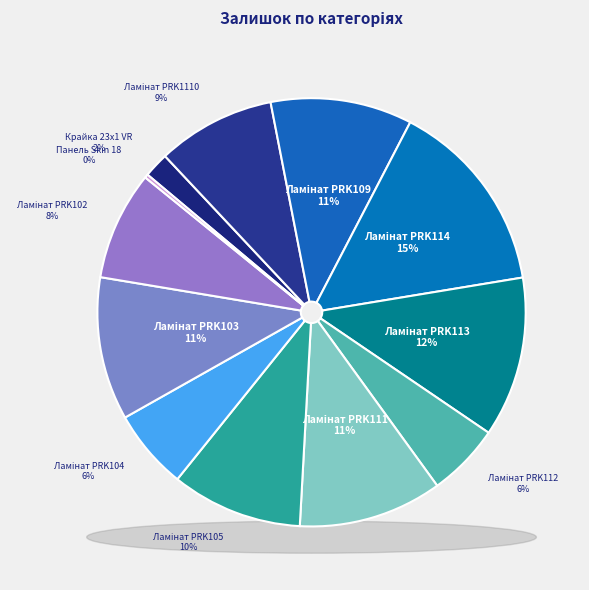

Is the sum of Ламінат PRK114 and Ламінат PRK103 greater than half?

No